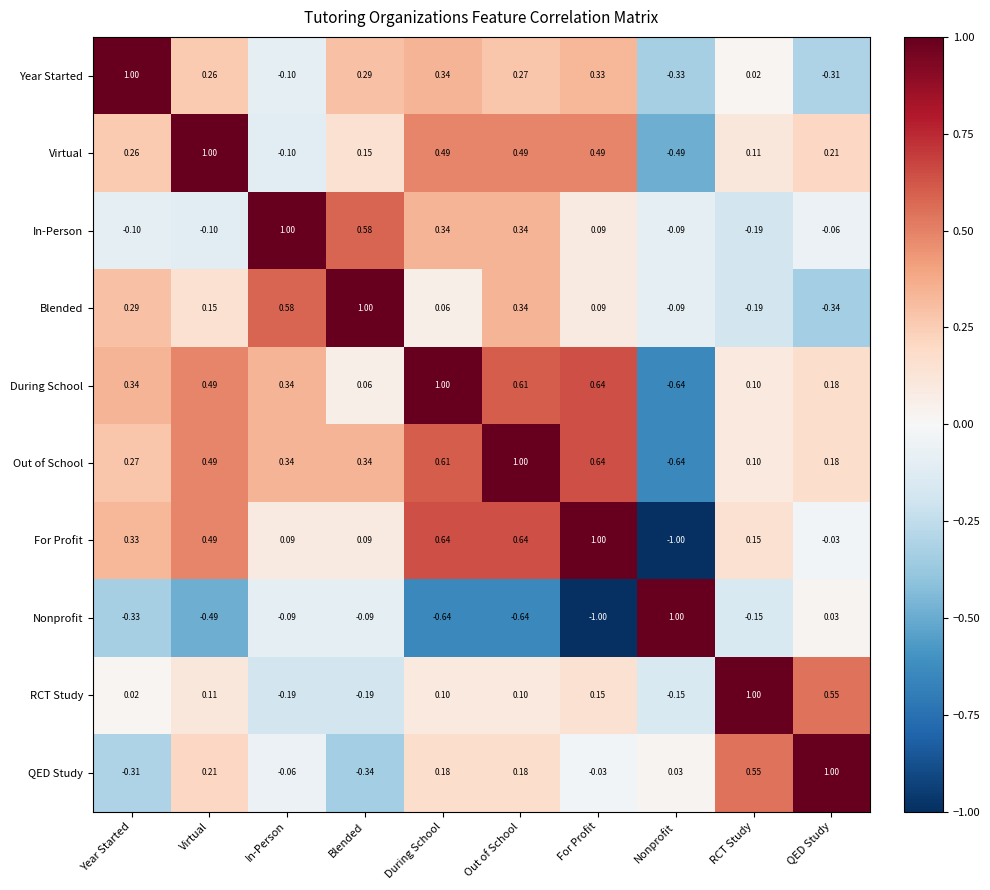

At which category is the sum across all series the highest?

Out of School